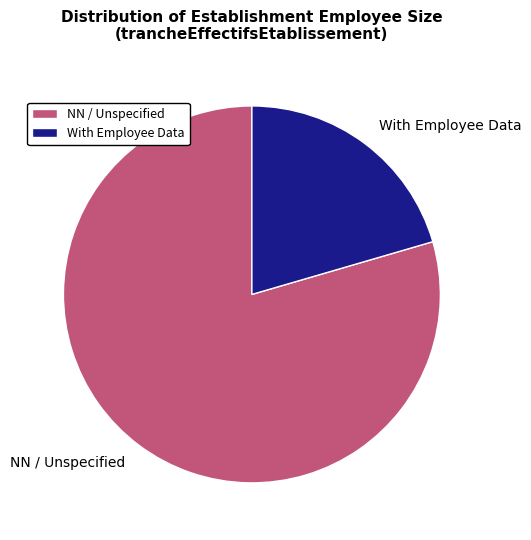

What is the ratio of the value at With Employee Data to the value at NN / Unspecified?

0.3